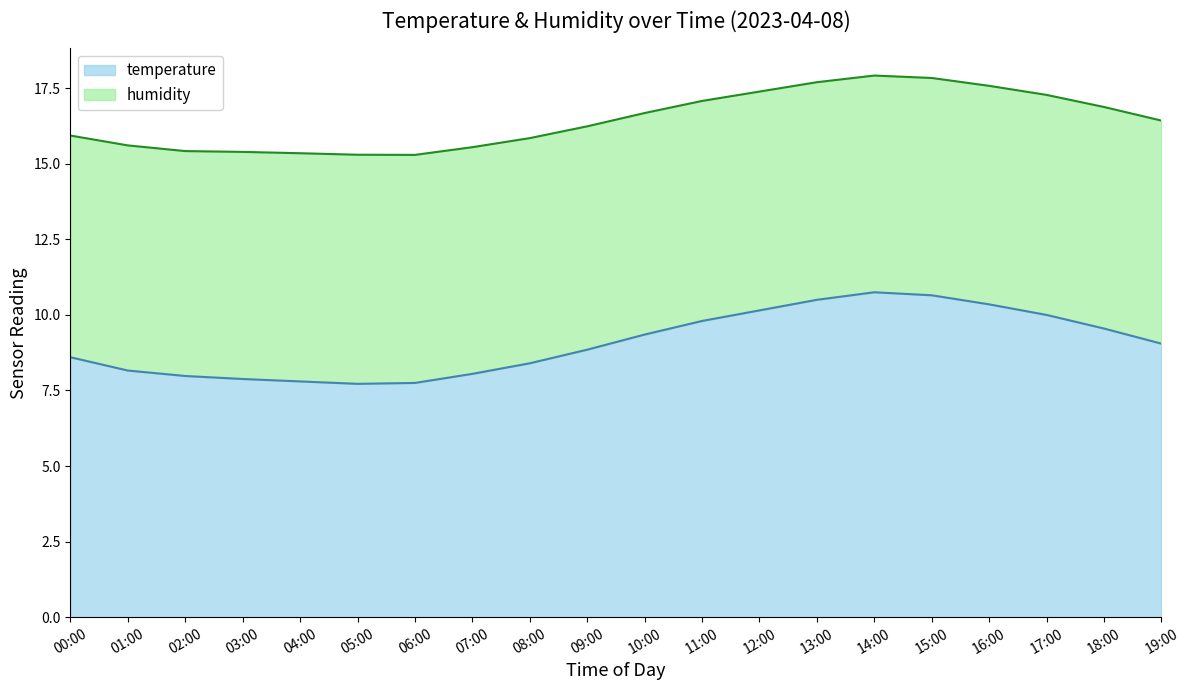

The value at 16:00 is 10.3. True or false?

True